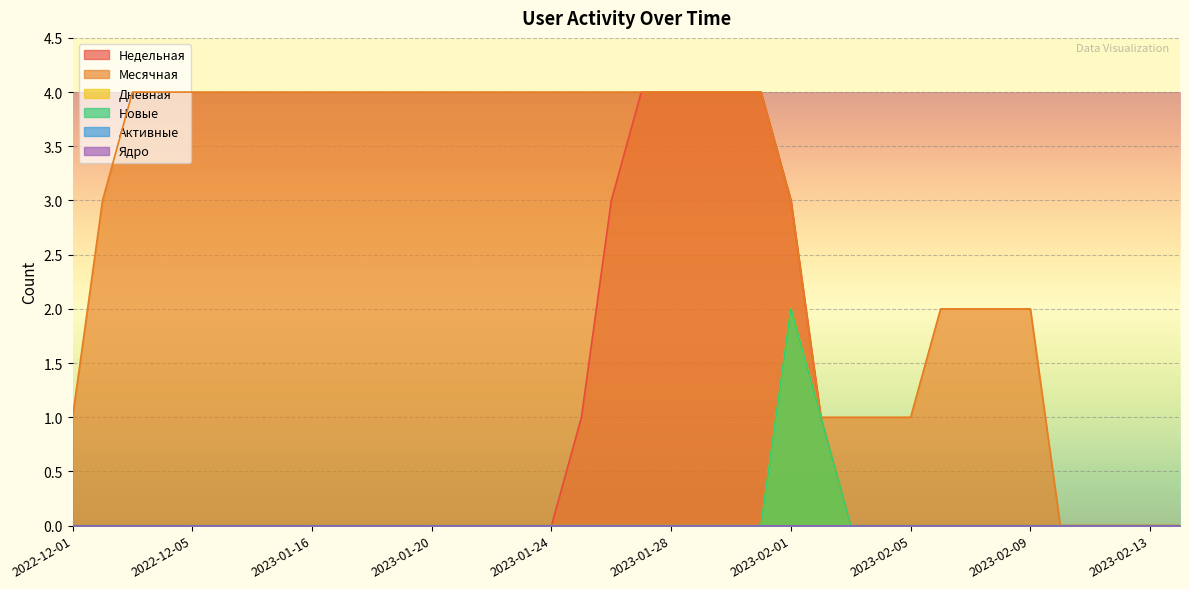

What is the difference between the highest and lowest values at 2022-12-06?

4